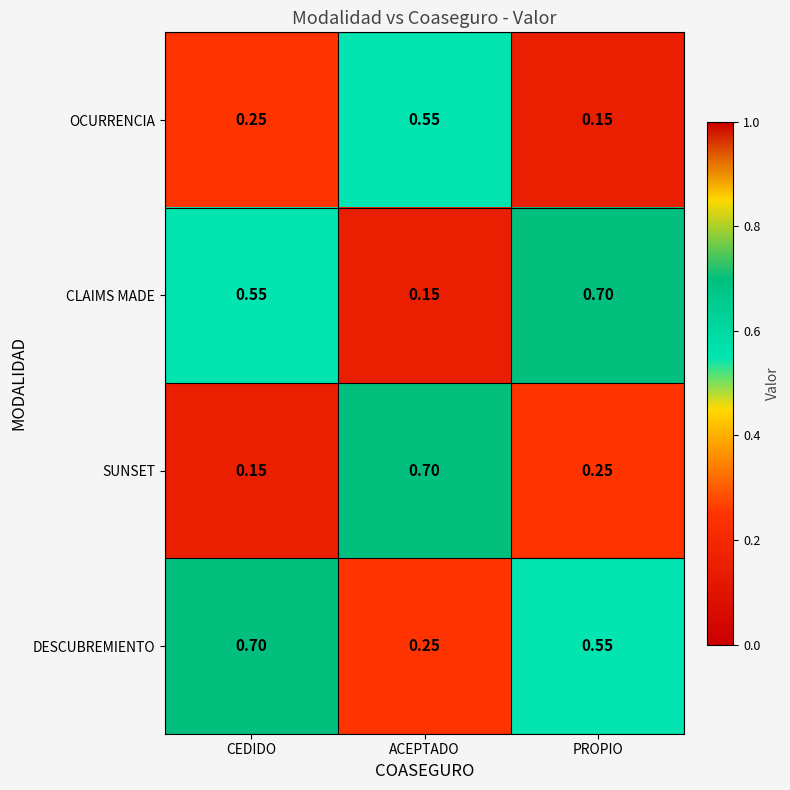

Is the value of CLAIMS MADE at CEDIDO greater than the value of SUNSET at ACEPTADO?

No